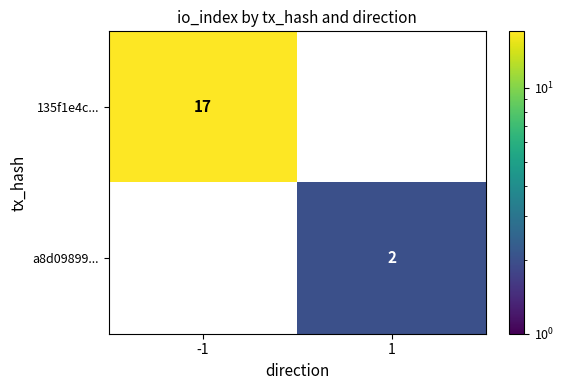

Reading left to right, extract all data points from this chart.

135f1e4c...: -1=17	1=0
a8d09899...: -1=0	1=2